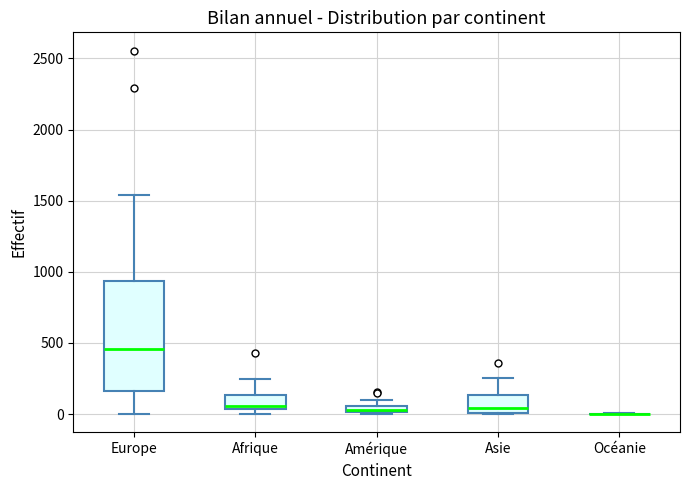

Which box is the tallest, from its lower edge to its upper edge?

Europe